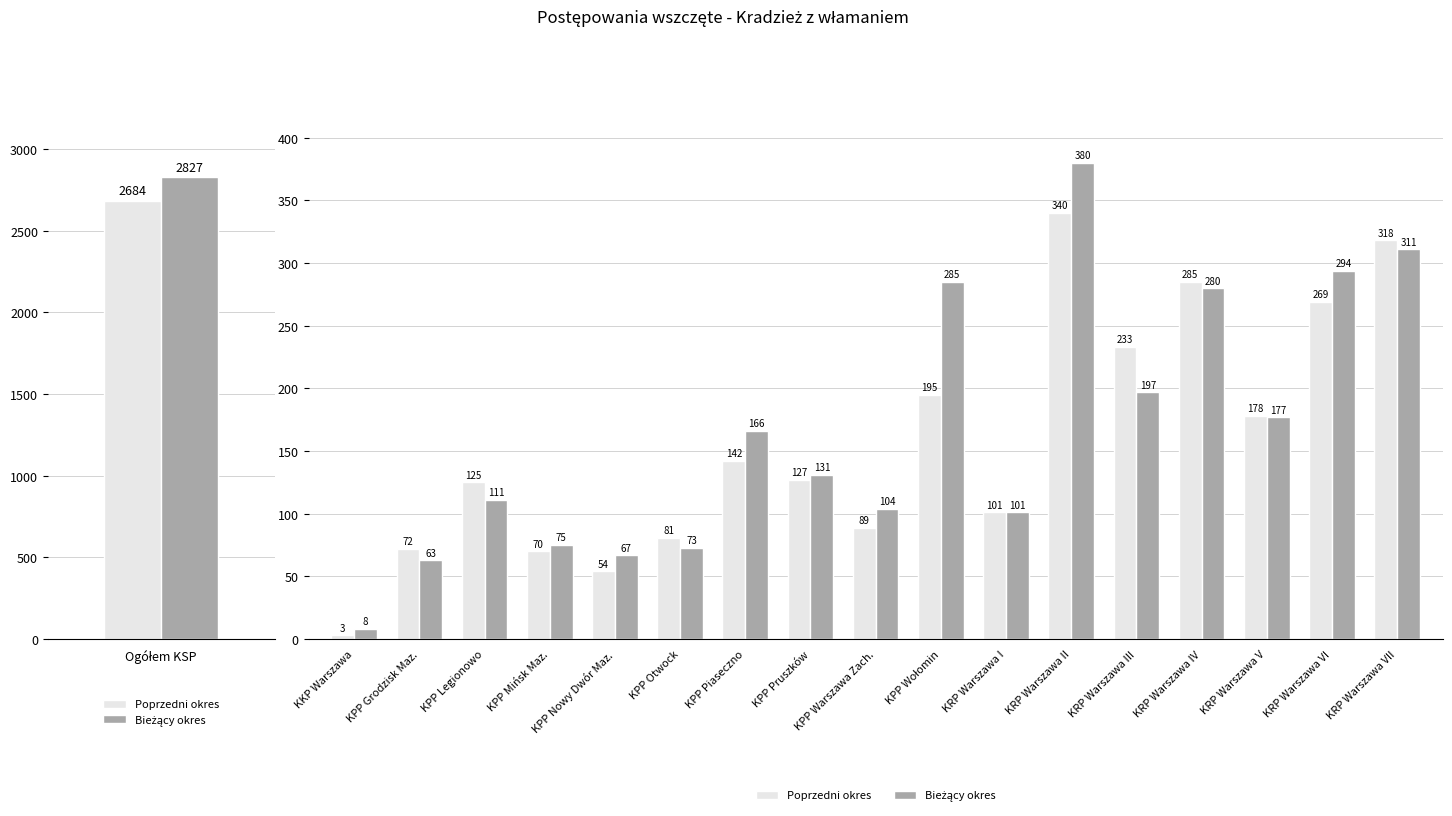

Is the value of Poprzedni okres at KRP Warszawa II greater than the value of Bieżący okres at KRP Warszawa IV?

Yes